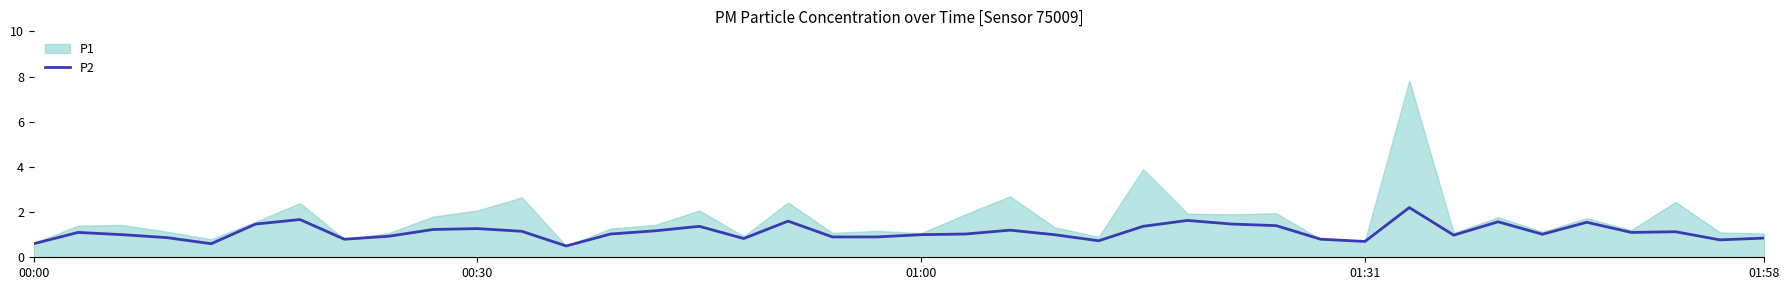

What is the minimum value for P2?

0.5